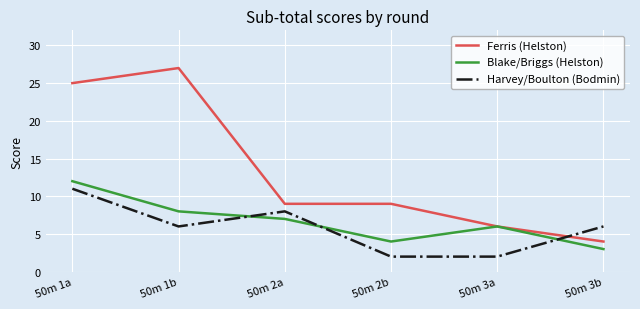

The Ferris (Helston) series shows 7 at 50m 1a. True or false?

False